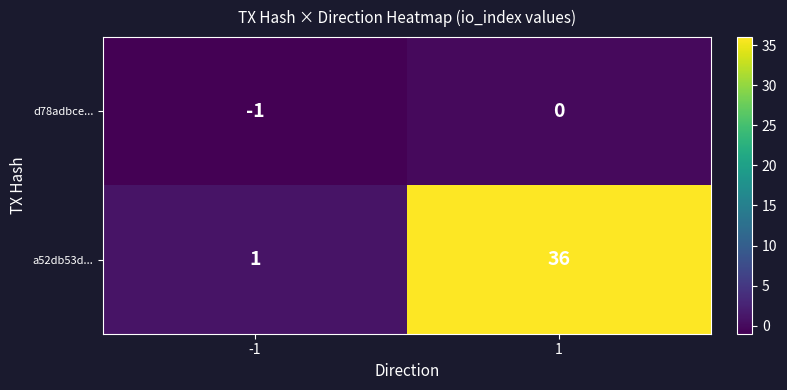

Rank the series by their average value, from lowest to highest.

d78adbce..., a52db53d...